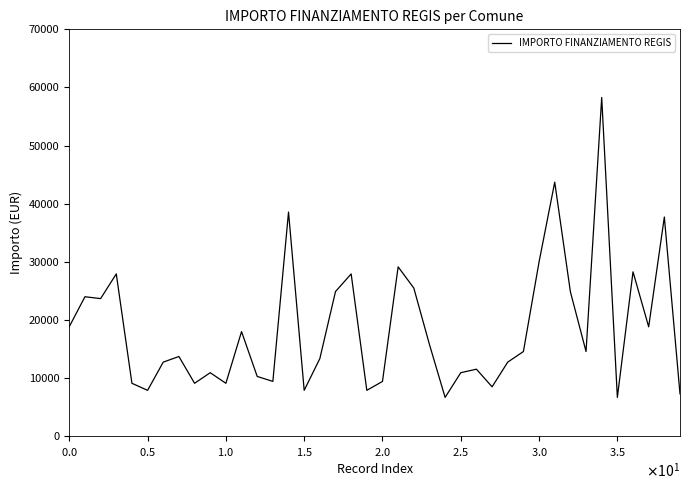

What is the maximum value shown in the chart?

58272